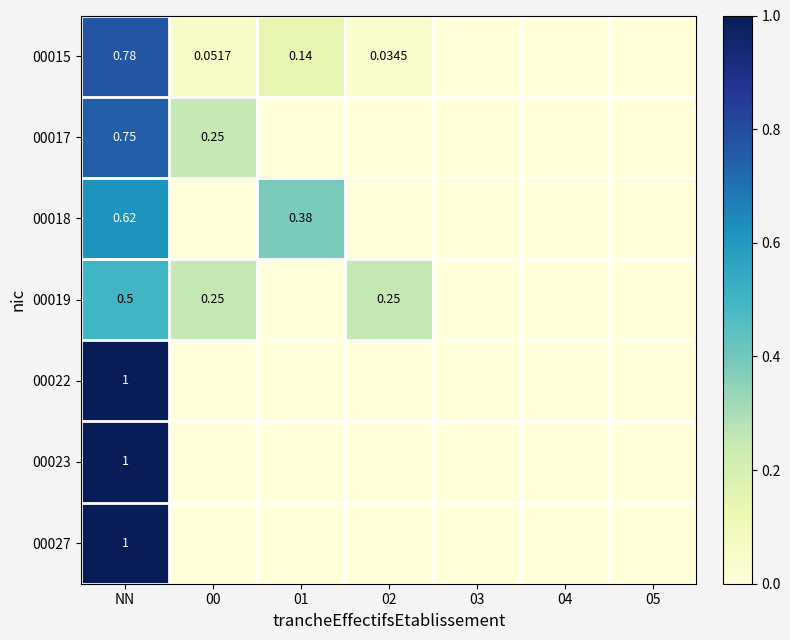

How many categories are shown in the chart?

7